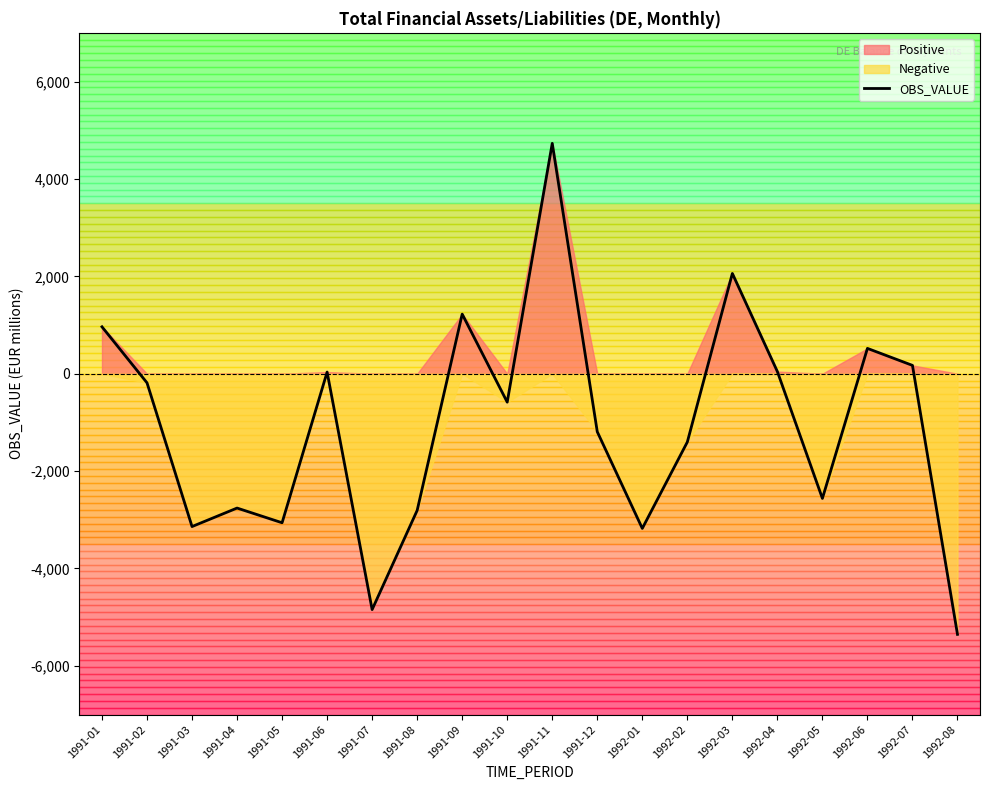

What position from the left is 1992-05?

17